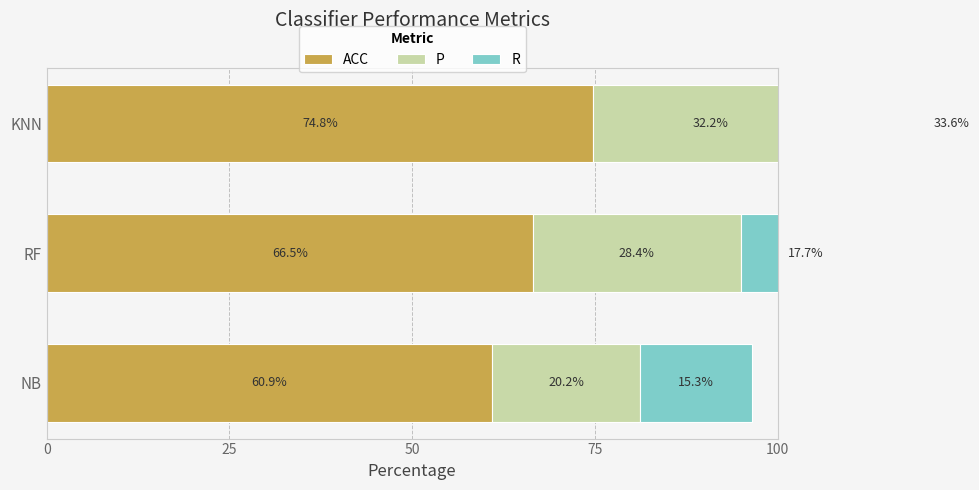

How many data points in ACC are less than 66?

1